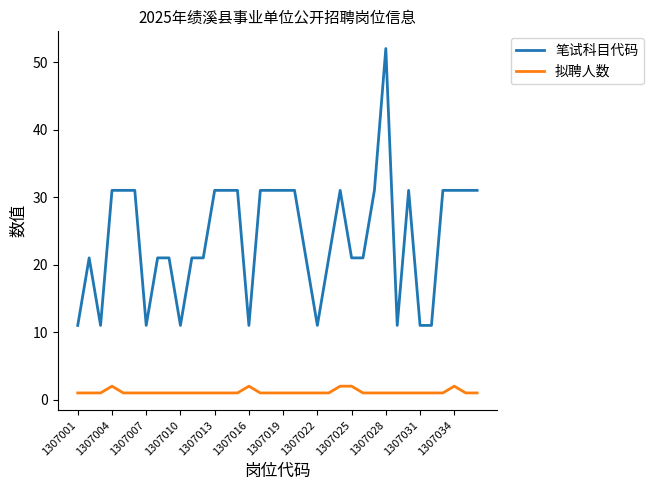

At how many categories does at least one series exceed 50?

1